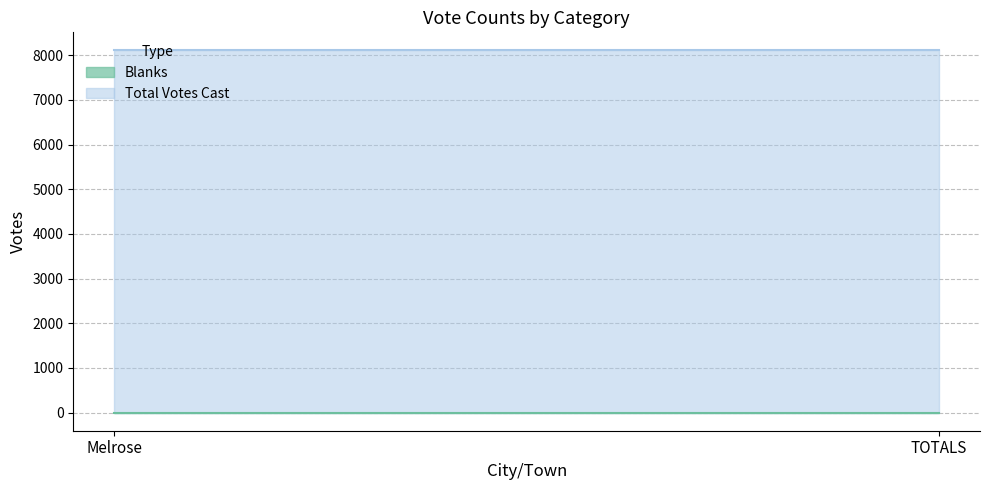

What is the total value across all series at TOTALS?

8109